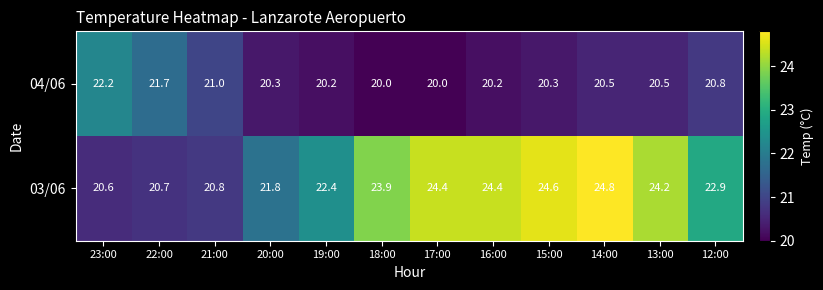

What is the difference between the maximum and minimum values in the 03/06 series?

4.2